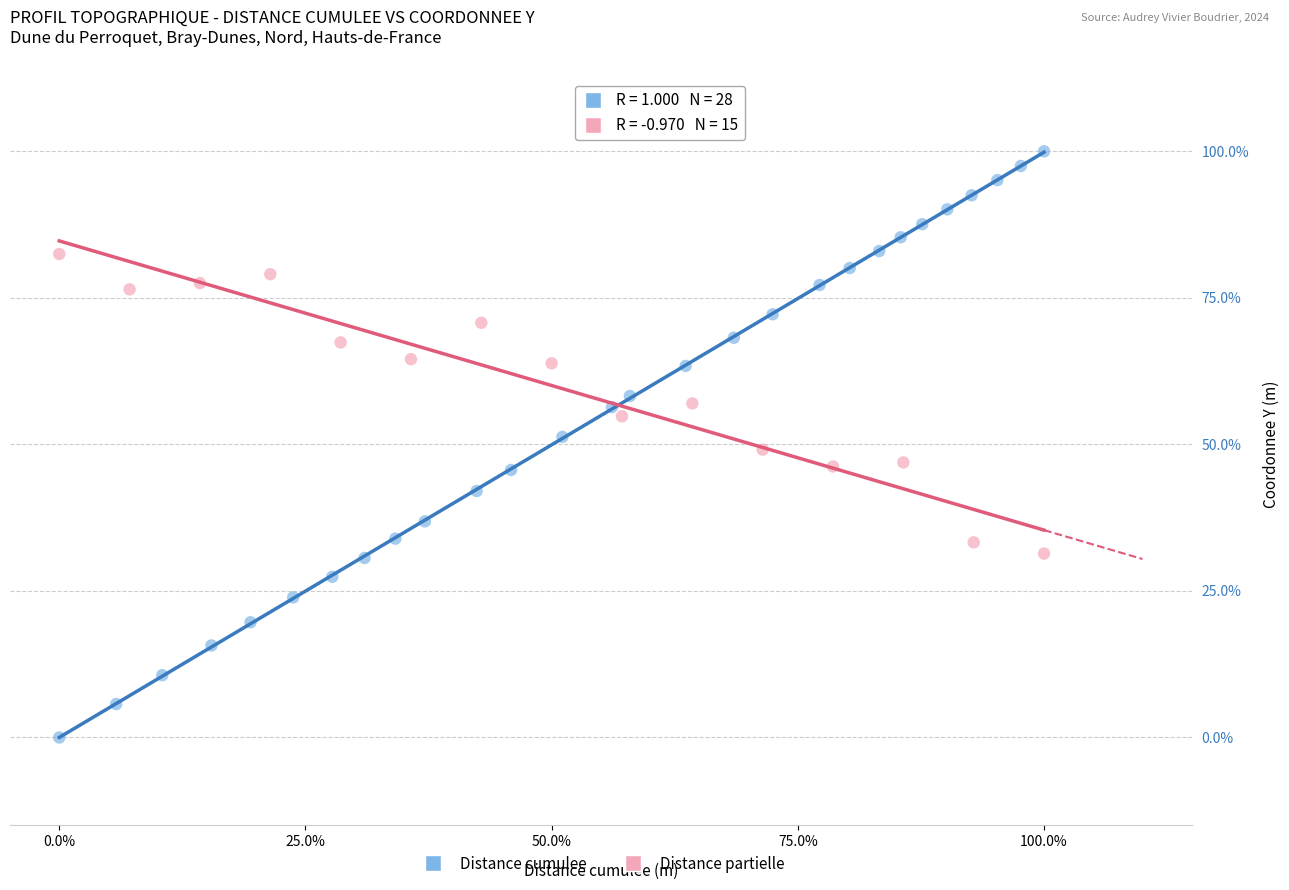

Which series contains the lowest Y value?

Distance cumulee